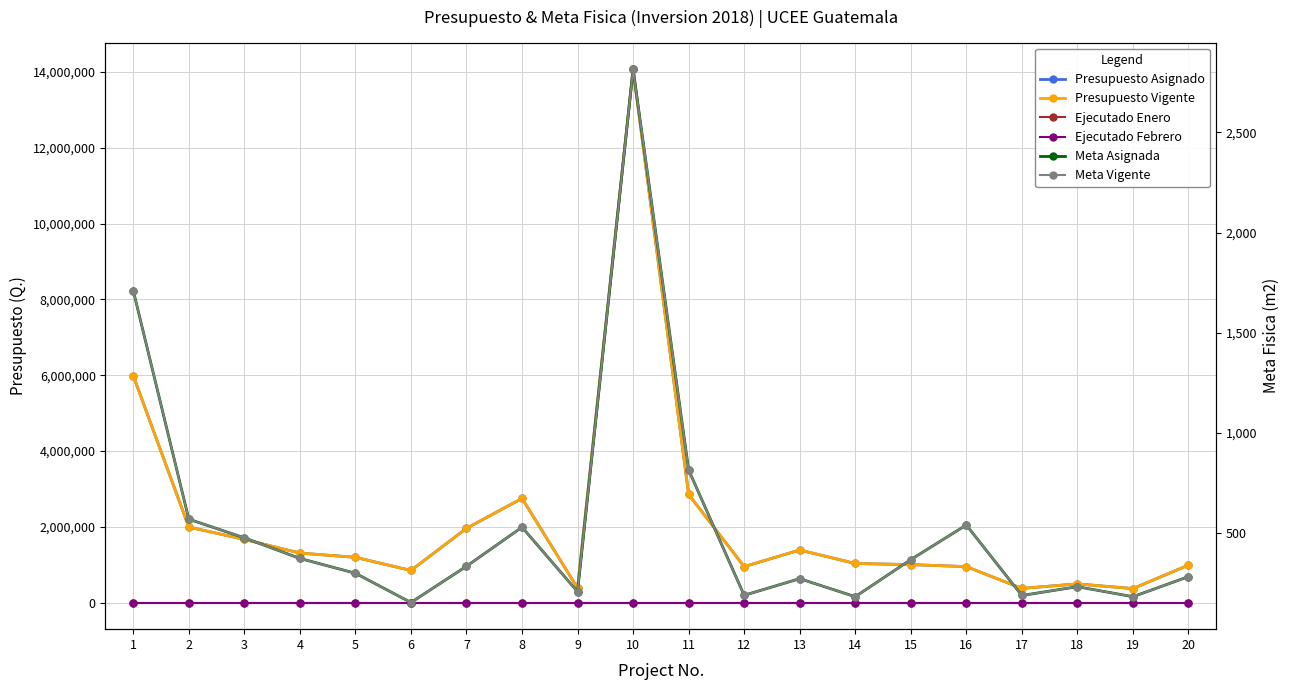

The Presupuesto Asignado series shows 2884058 at 7. True or false?

False